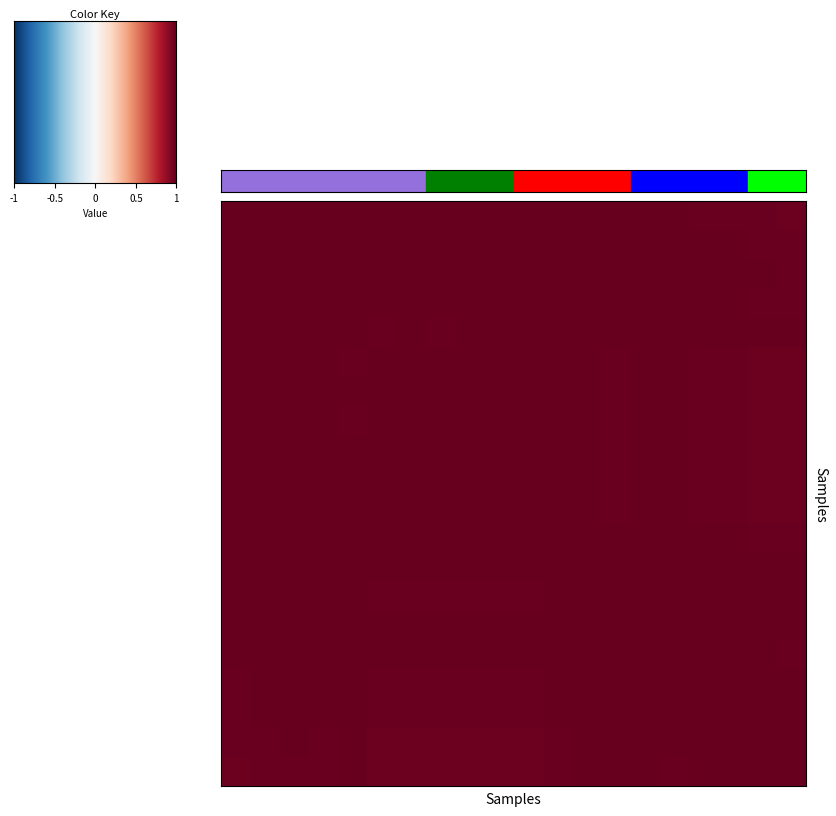

How many distinct data groups are displayed?

20